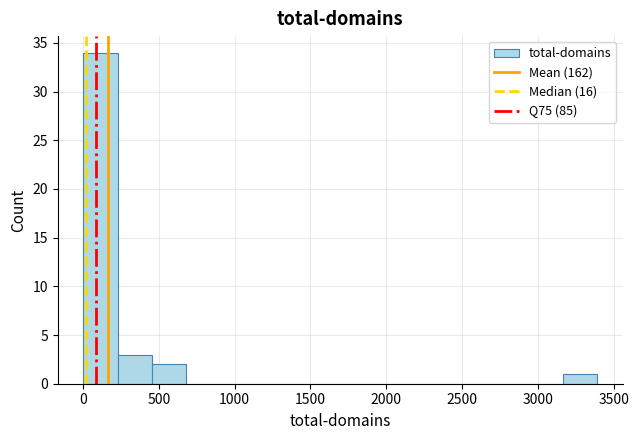

How tall is the bar that spans 0 to 250 on the x-axis? Neither the bar edges nor the heights are printed on the chart, so give them approximately, as read against the axes.

34